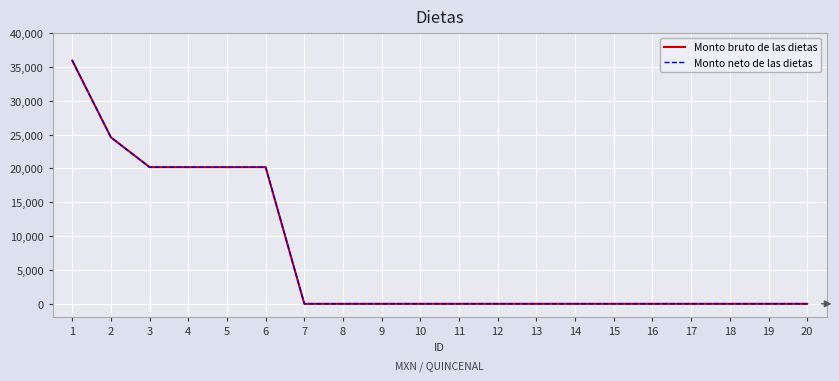

Is this an area chart (filled region under the line)?

No